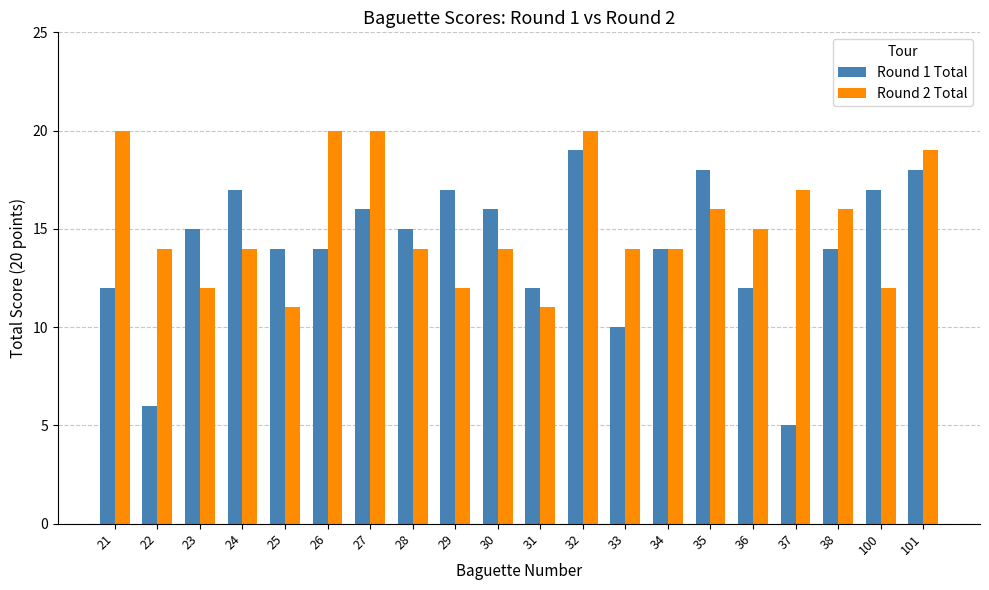

Reading left to right, transcribe all the data shown in this chart.

Round 1 Total: 21=12	22=6	23=15	24=17	25=14	26=14	27=16	28=15	29=17	30=16	31=12	32=19	33=10	34=14	35=18	36=12	37=5	38=14	100=17	101=18
Round 2 Total: 21=20	22=14	23=12	24=14	25=11	26=20	27=20	28=14	29=12	30=14	31=11	32=20	33=14	34=14	35=16	36=15	37=17	38=16	100=12	101=19